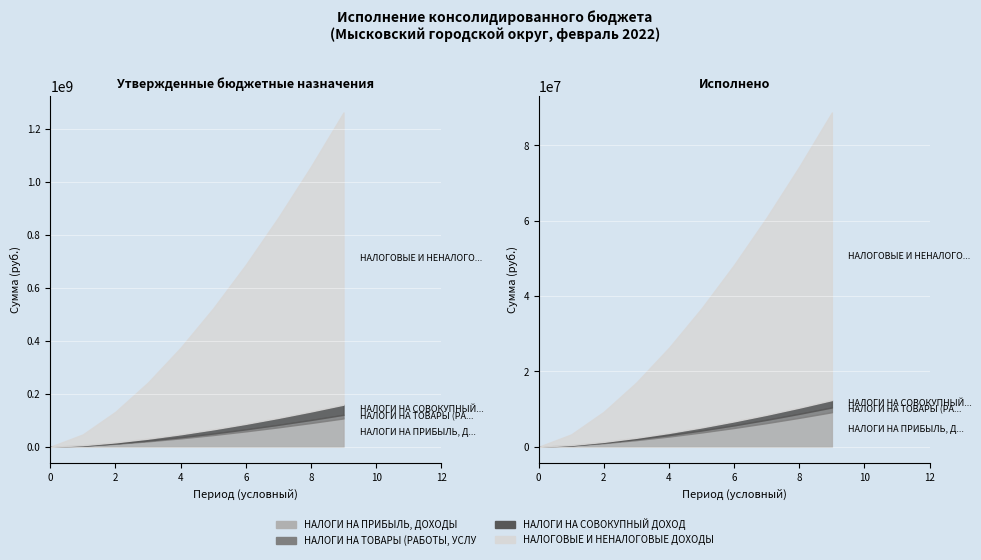

Between Утвержденные назначения and Исполнено, which series saw the biggest shift?

НАЛОГОВЫЕ И НЕНАЛОГОВЫЕ ДОХОДЫ